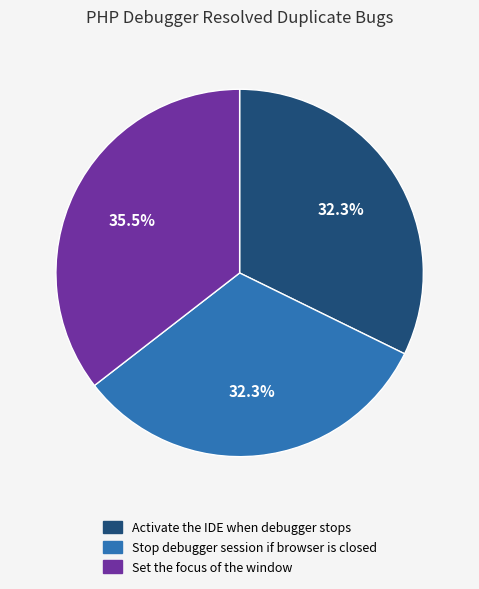

How many slices are in this pie chart?

3